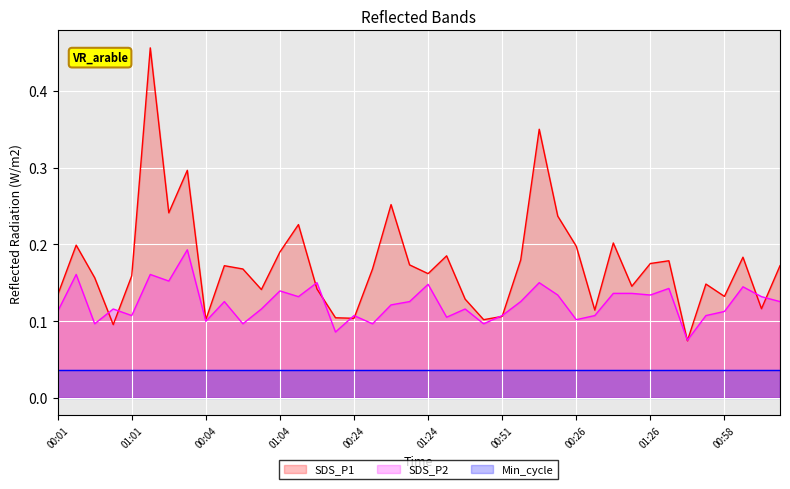

Which series has the largest total across all categories?

SDS_P1